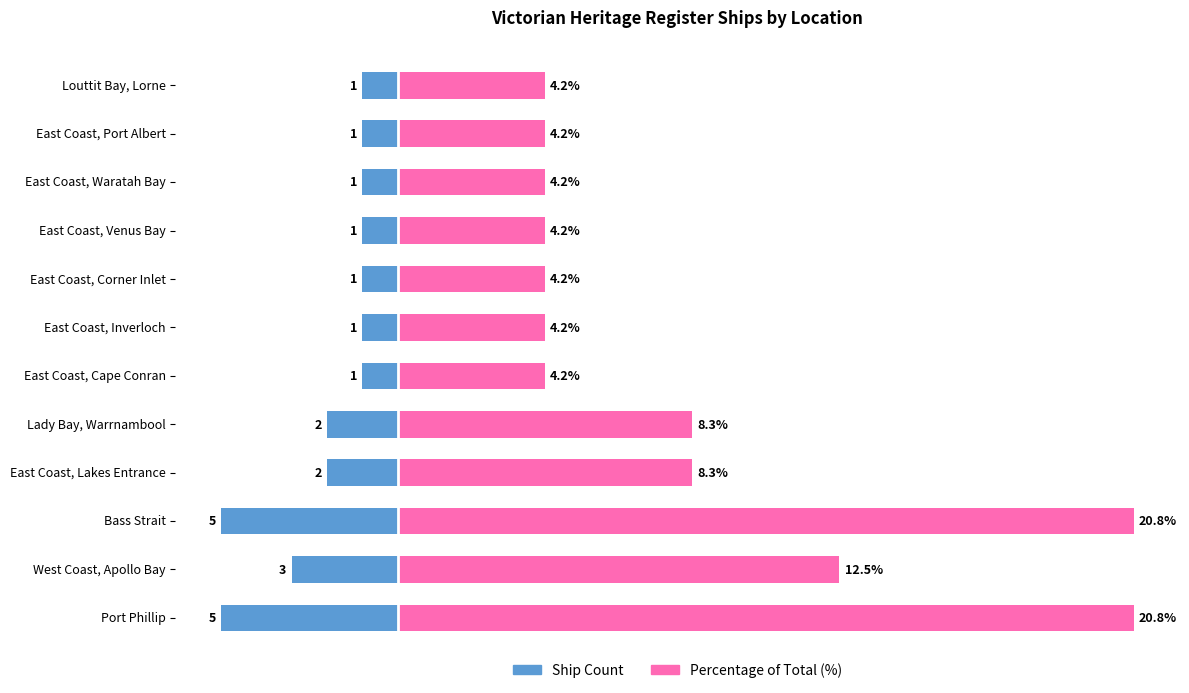

The Ship Count series shows -1.3 at East Coast, Waratah Bay. True or false?

False